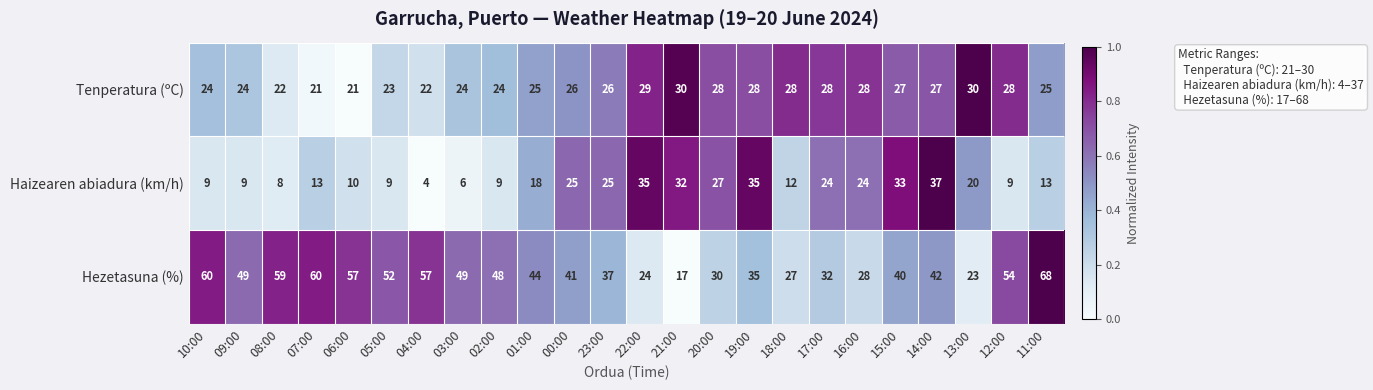

Which series has the largest total across all categories?

Hezetasuna (%)